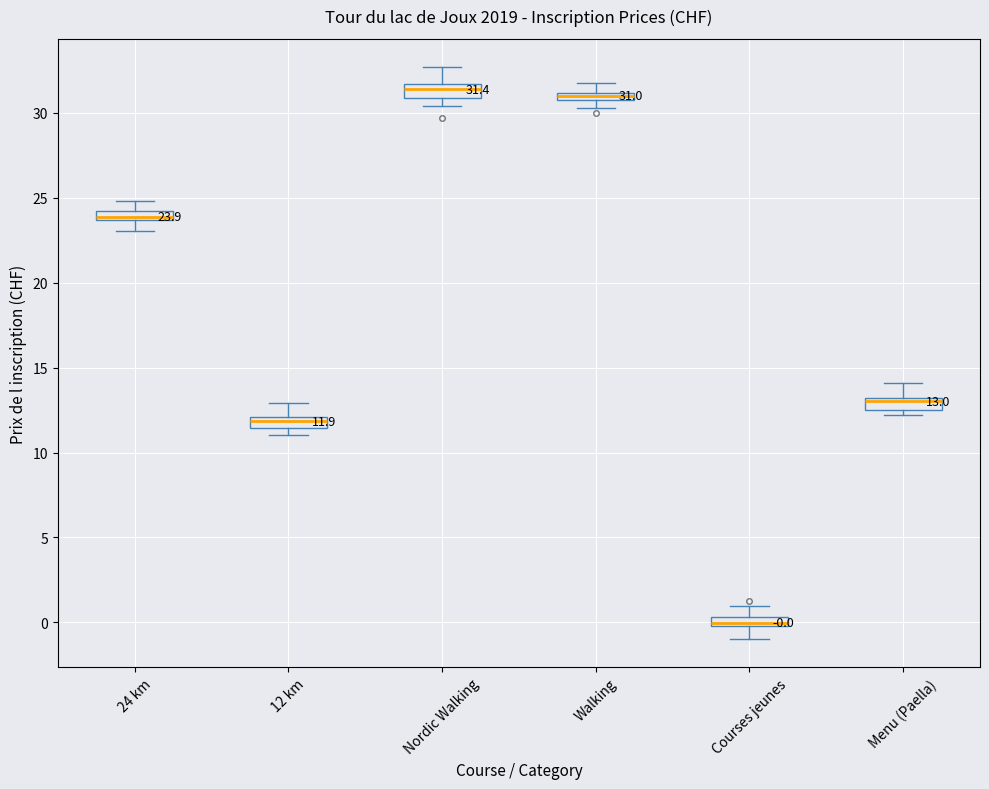

Which box has the lowest median line?

Courses jeunes